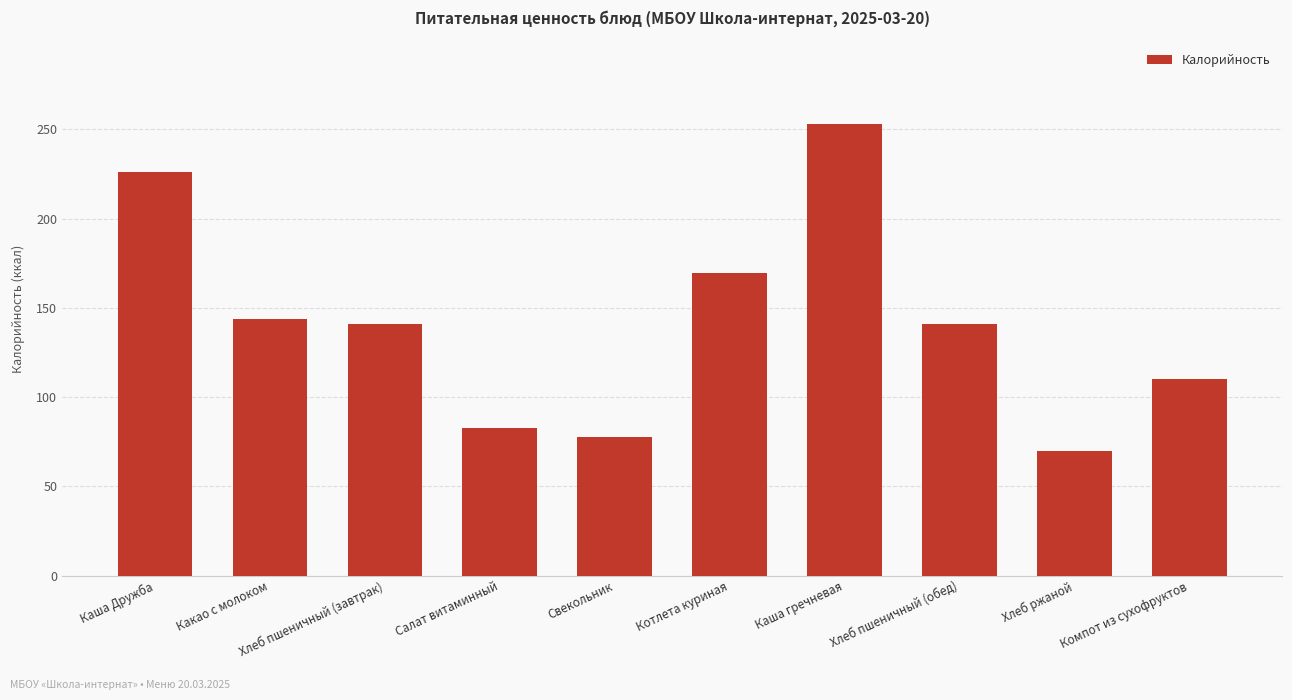

At which category does the chart reach its minimum across all series?

Хлеб ржаной